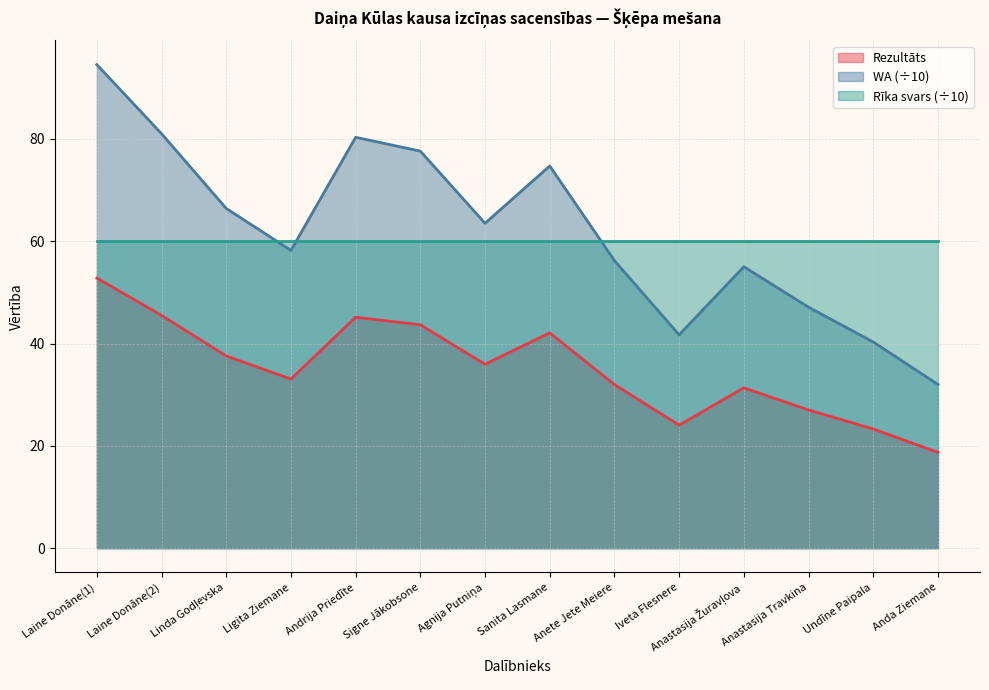

At which category is the sum across all series the highest?

Laine Donāne(1)